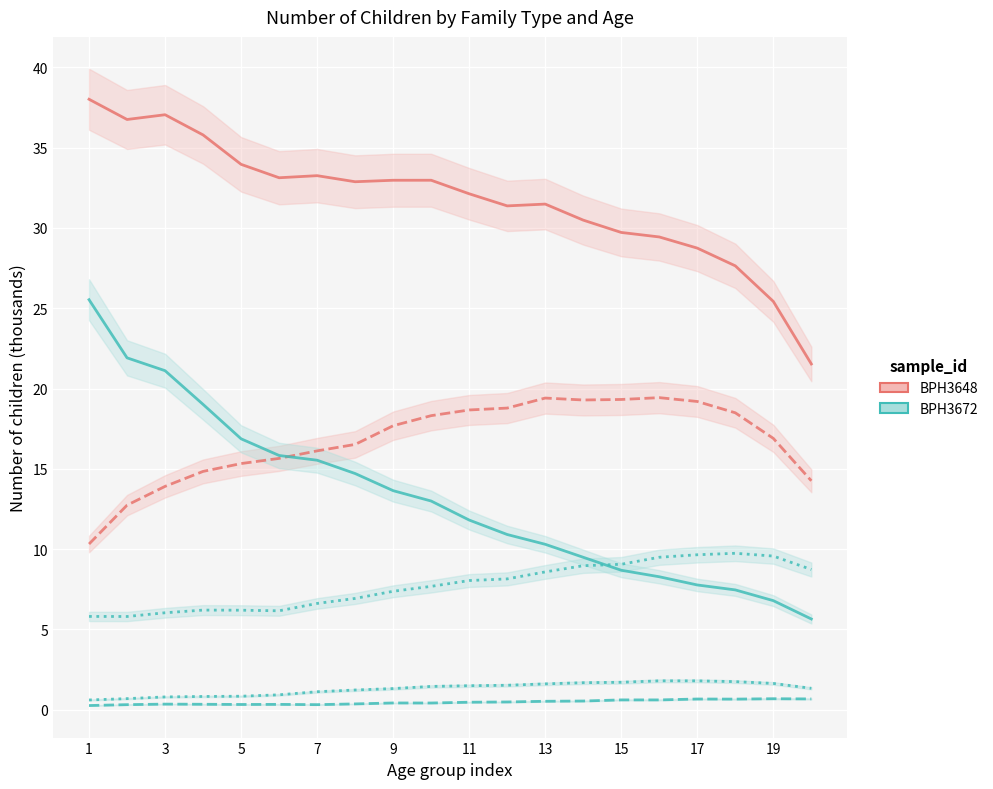

How many lines are shown in the chart?

6